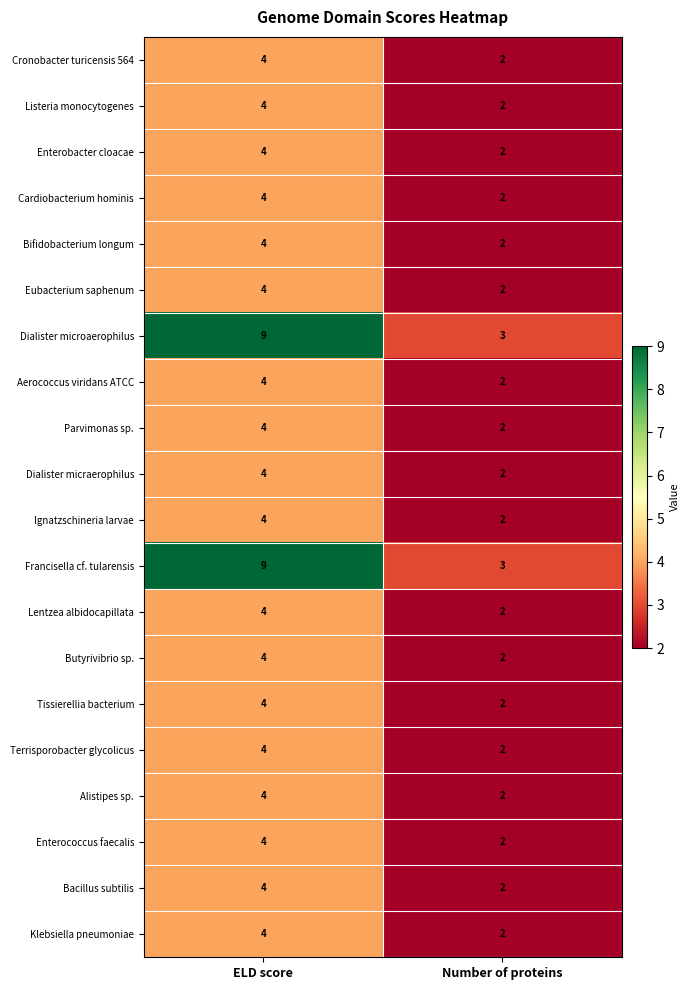

What is the total value across all series at Number of proteins?

42